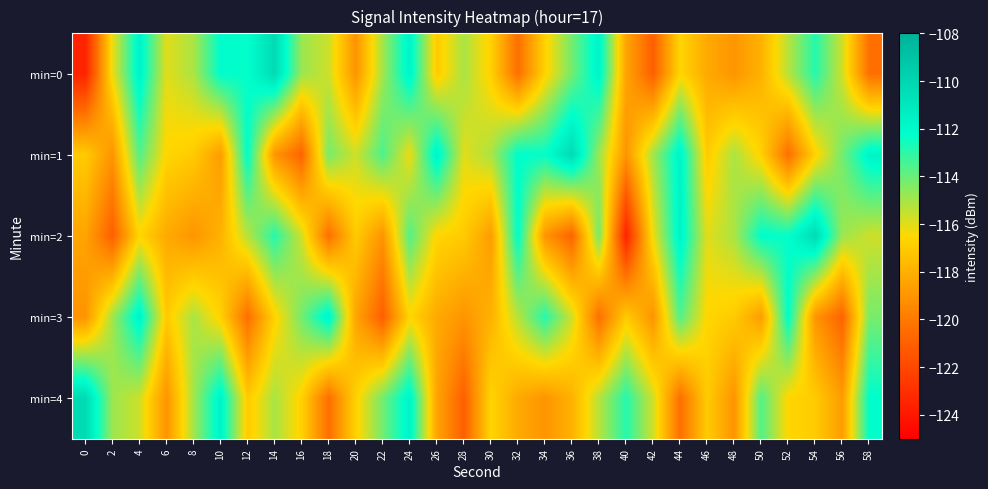

Between 16 and 58, which series saw the biggest shift?

min=1